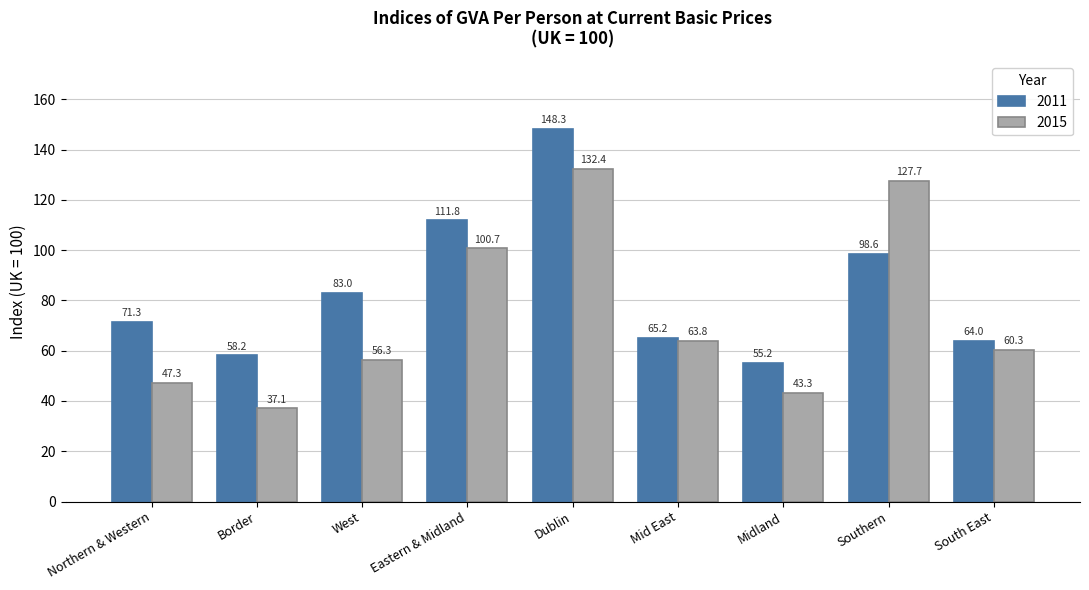

What is the greatest value displayed?

148.3